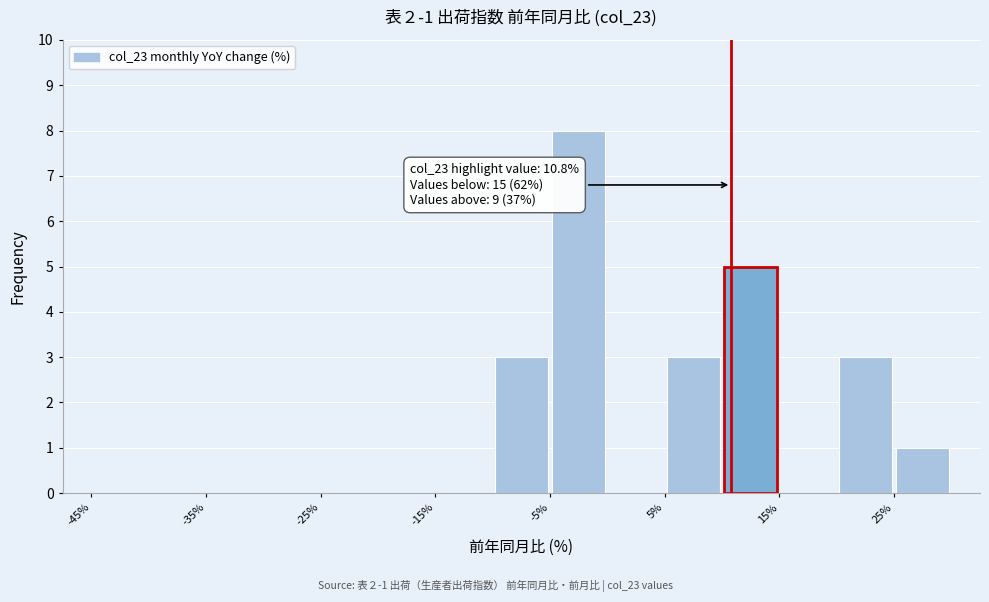

Which range on the x-axis has the tallest bar?

-5 to 0